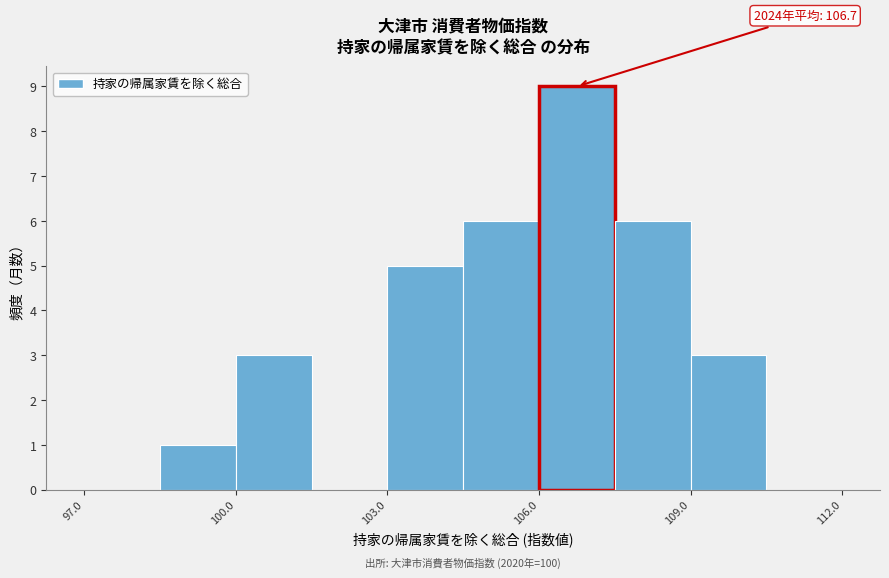

Read against the x-axis, roughly where is the centre of the tallest bar?

107.0